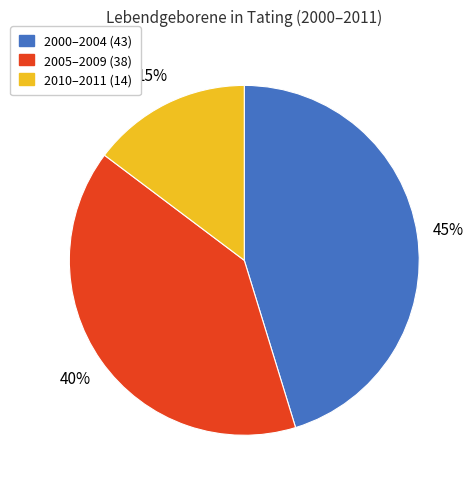

Count the number of slices in the pie.

3